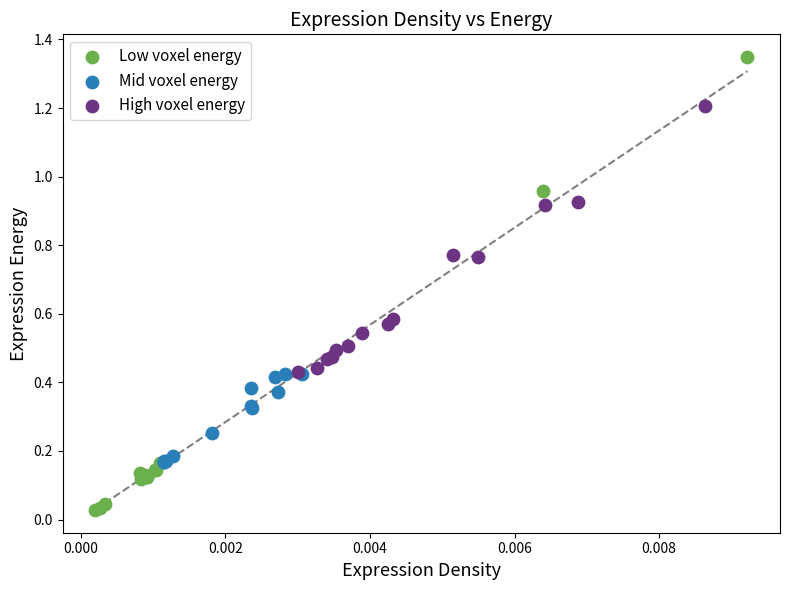

Which series contains the lowest Y value?

Low voxel energy